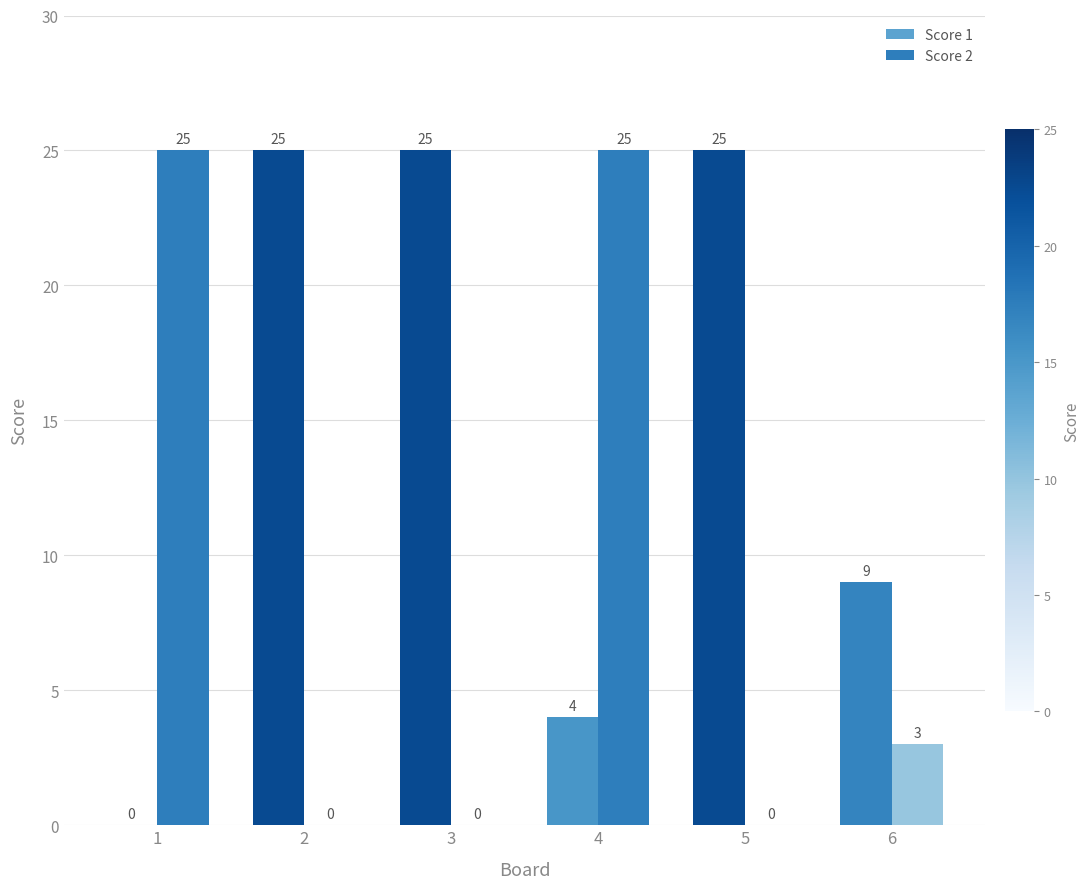

What is the greatest value displayed?

25